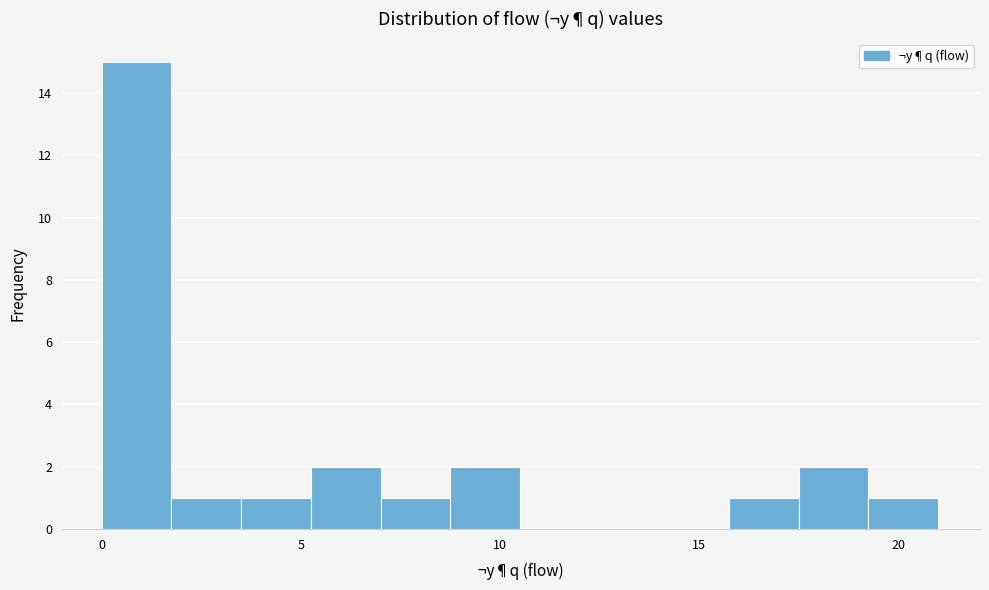

Read against the x-axis, roughly where is the centre of the tallest bar?

1.0